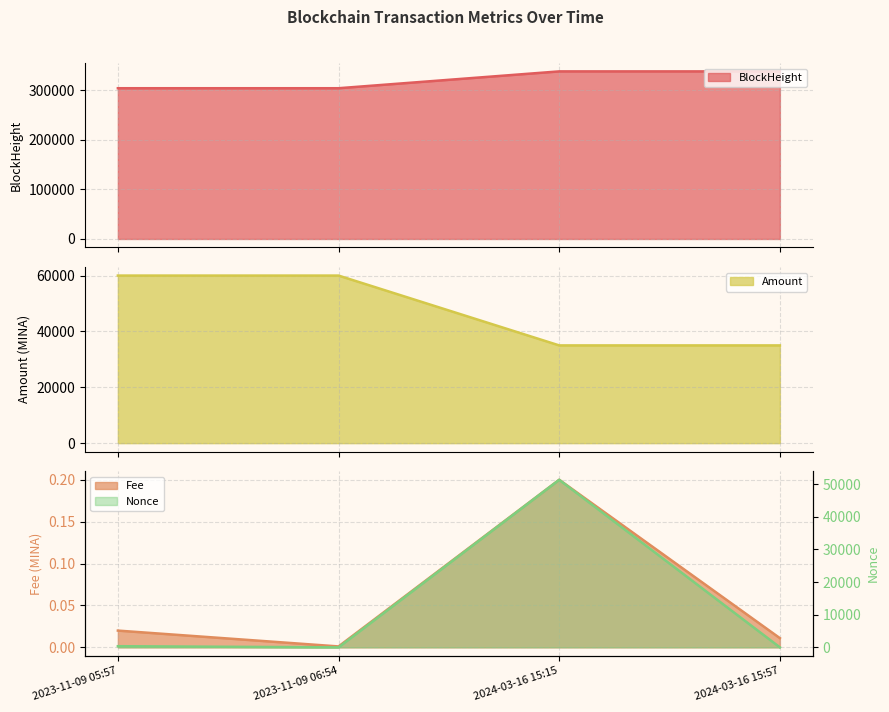

How many interior local peaks does the Fee series have?

1